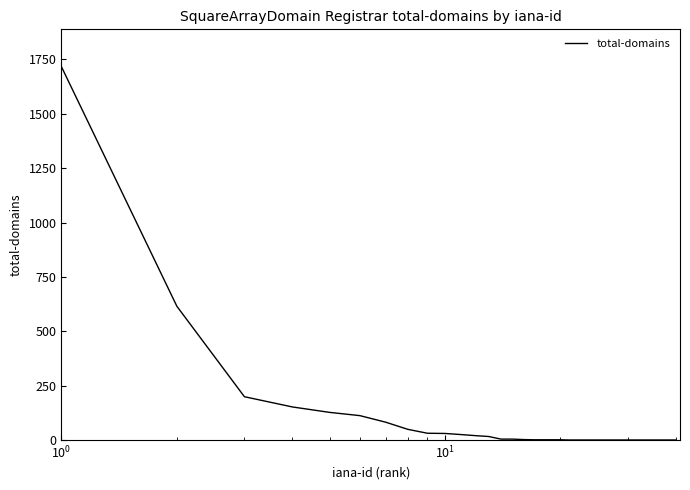

What is the difference between the maximum and minimum values?

1717